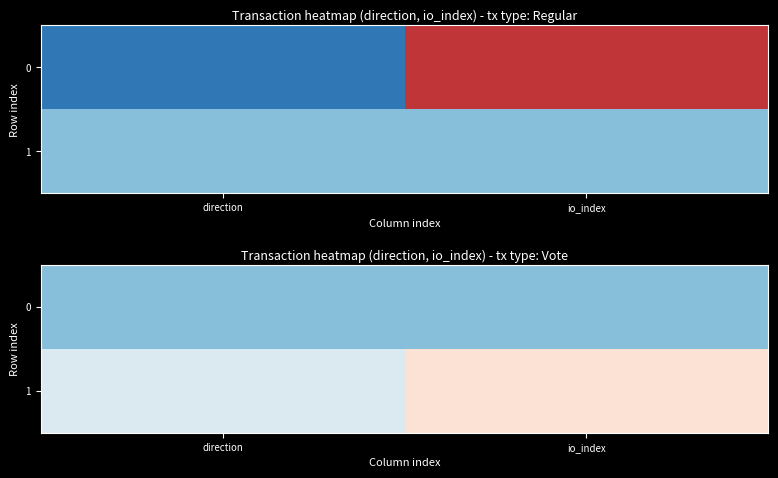

At which category is the sum across all series the highest?

io_index